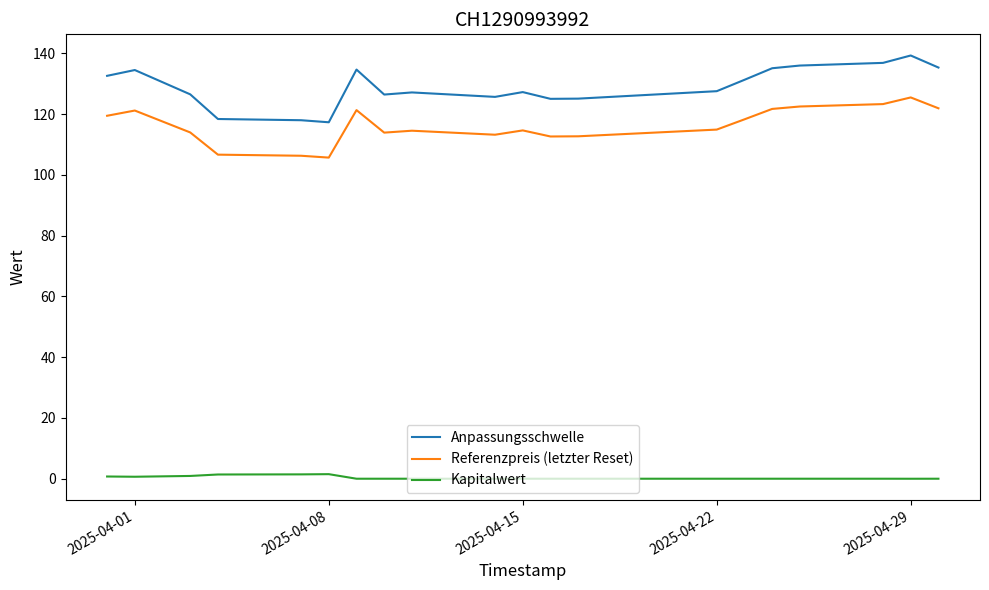

Which series has the largest total across all categories?

Anpassungsschwelle